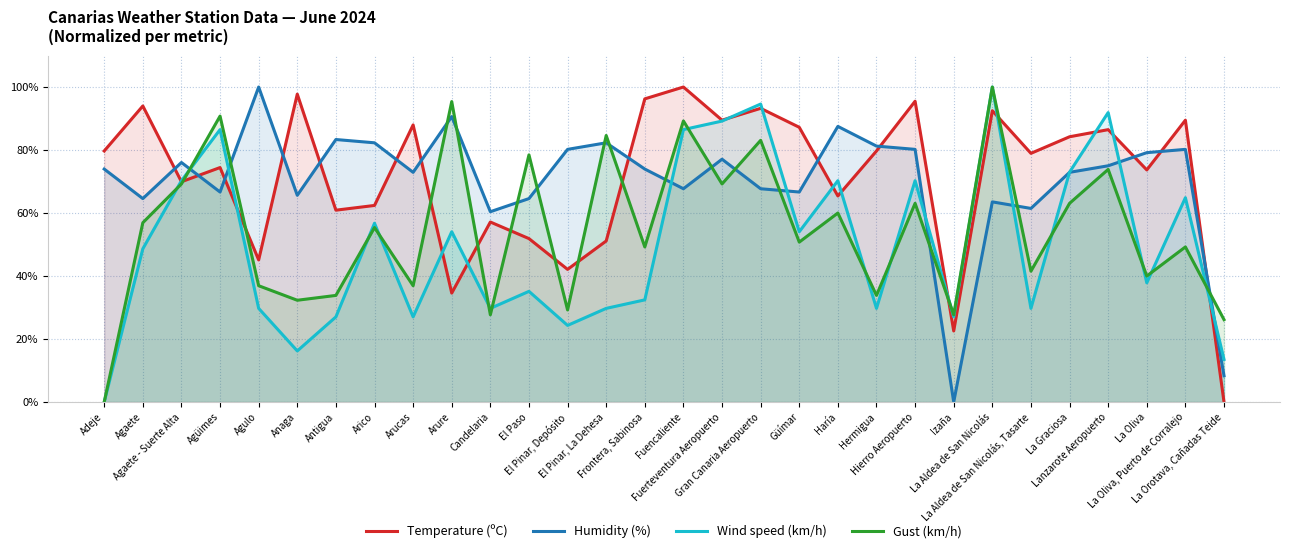

Reading left to right, transcribe all the data shown in this chart.

Temperature (ºC): 79.7	94.0	69.9	74.4	45.1	97.7	60.9	62.4	88.0	34.6	57.1	51.9	42.1	51.1	96.2	100.0	89.5	93.2	87.2	65.4	79.7	95.5	22.6	92.5	78.9	84.2	86.5	73.7	89.5	0.0
Humidity (%): 74.0	64.6	76.0	66.7	100.0	65.6	83.3	82.3	72.9	90.6	60.4	64.6	80.2	82.3	74.0	67.7	77.1	67.7	66.7	87.5	81.2	80.2	0.0	63.5	61.5	72.9	75.0	79.2	80.2	8.3
Wind speed (km/h): 0.0	48.6	70.3	86.5	29.7	16.2	27.0	56.8	27.0	54.1	29.7	35.1	24.3	29.7	32.4	86.5	89.2	94.6	54.1	70.3	29.7	70.3	27.0	100.0	29.7	73.0	91.9	37.8	64.9	13.5
Gust (km/h): 0.0	56.9	69.2	90.8	36.9	32.3	33.8	55.4	36.9	95.4	27.7	78.5	29.2	84.6	49.2	89.2	69.2	83.1	50.8	60.0	33.8	63.1	27.7	100.0	41.5	63.1	73.8	40.0	49.2	26.2